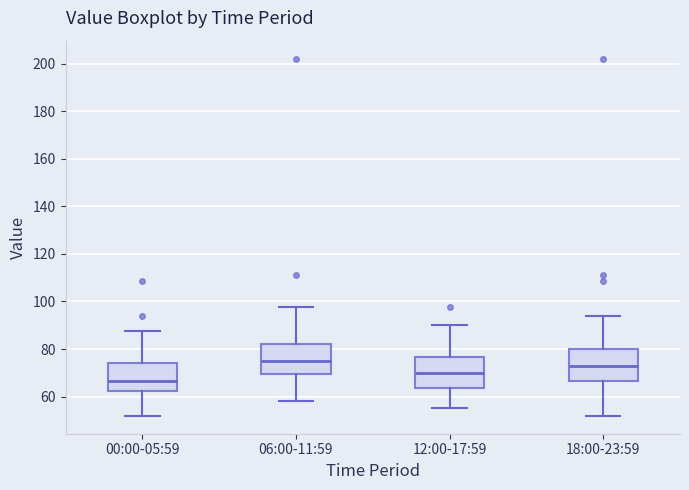

Where does the median line of the box for 00:00-05:59 sit on the y-axis? The values are not printed on the chart, so give them approximately, as read against the axis.

66